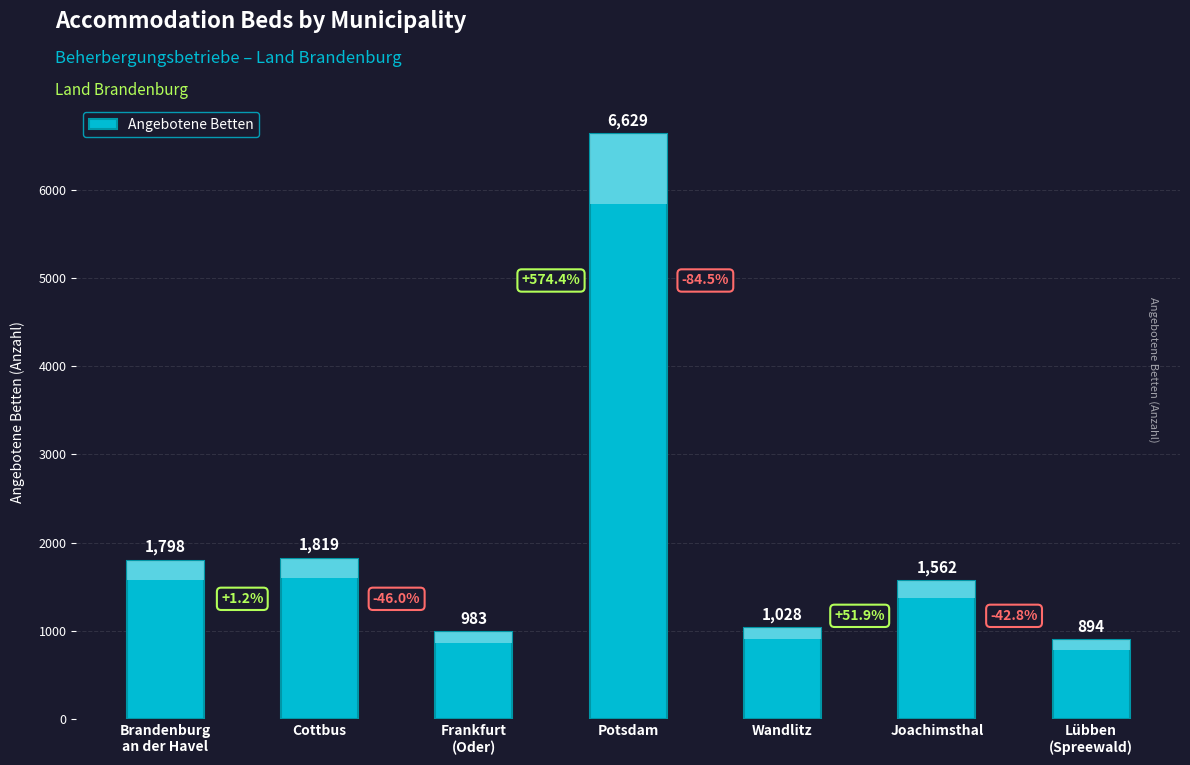

The chart shows a value of 1819 at Cottbus. True or false?

True